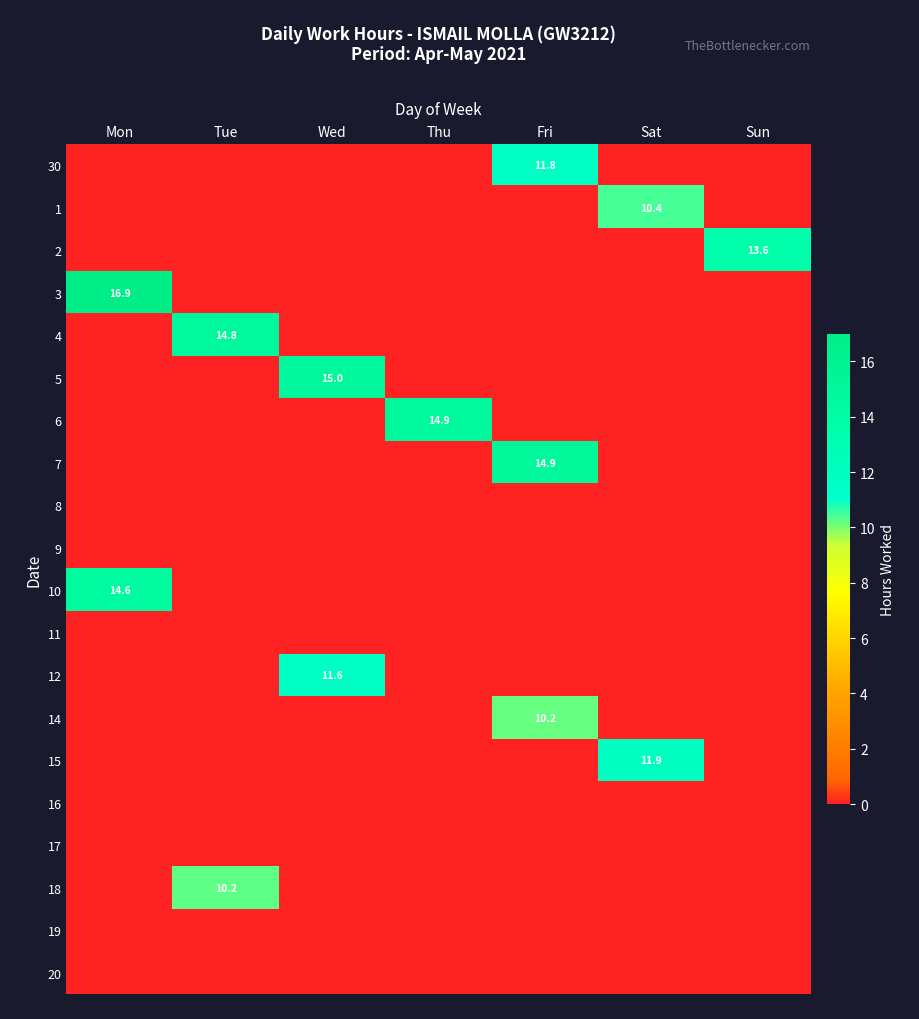

Rank the series by their maximum value, from highest to lowest.

3, 5, 7, 6, 4, 10, 2, 15, 30, 12, 1, 18, 14, 8, 9, 11, 16, 17, 19, 20